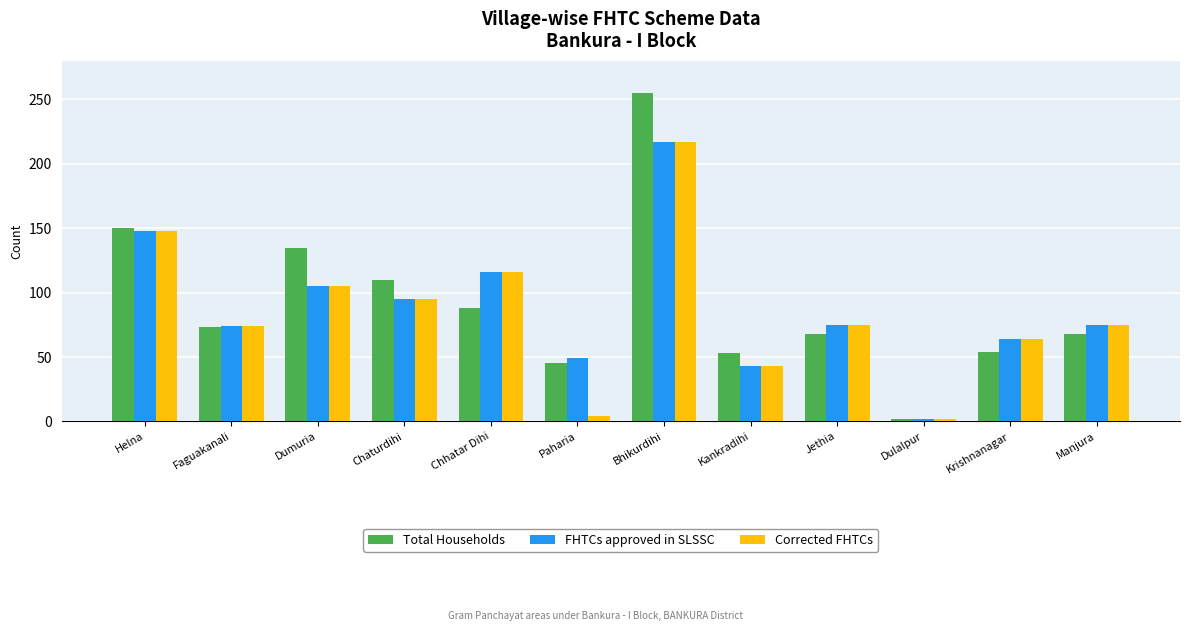

Which category has the highest value across all series?

Bhikurdihi